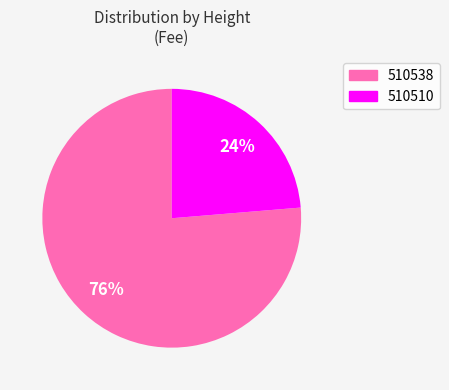

Count the number of slices in the pie.

2